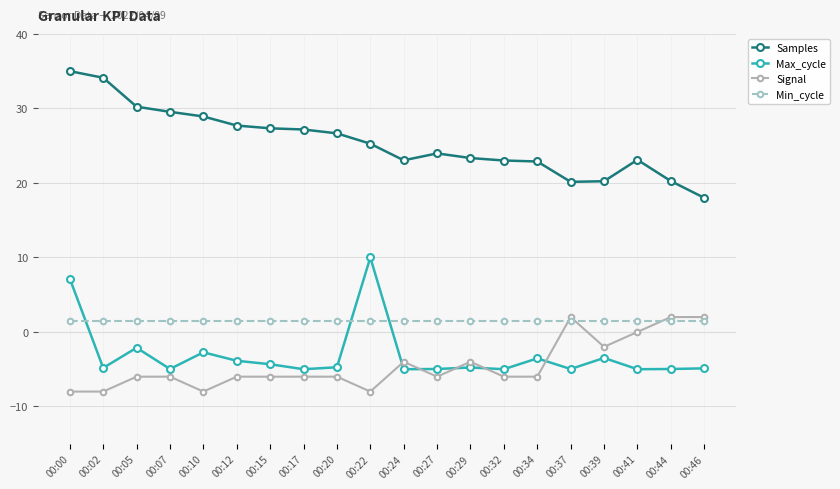

What is the spread (max minus min) of values at 00:32?

29.0